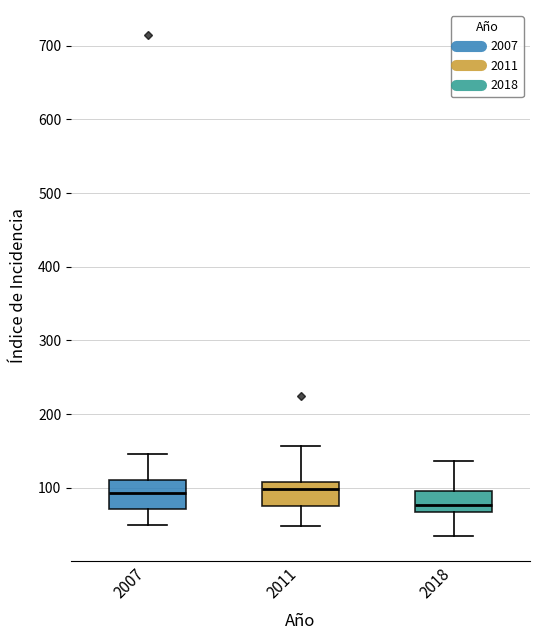

Reading left to right, read every box against the y-axis: the position of its median line, the range the box covers, and the ends of its whiskers. The values are not printed on the chart, so give them approximately, as read against the axis.

2007: median 90, box 70 to 110, whiskers 50 to 150
2011: median 100, box 70 to 110, whiskers 50 to 160
2018: median 80, box 70 to 100, whiskers 30 to 140